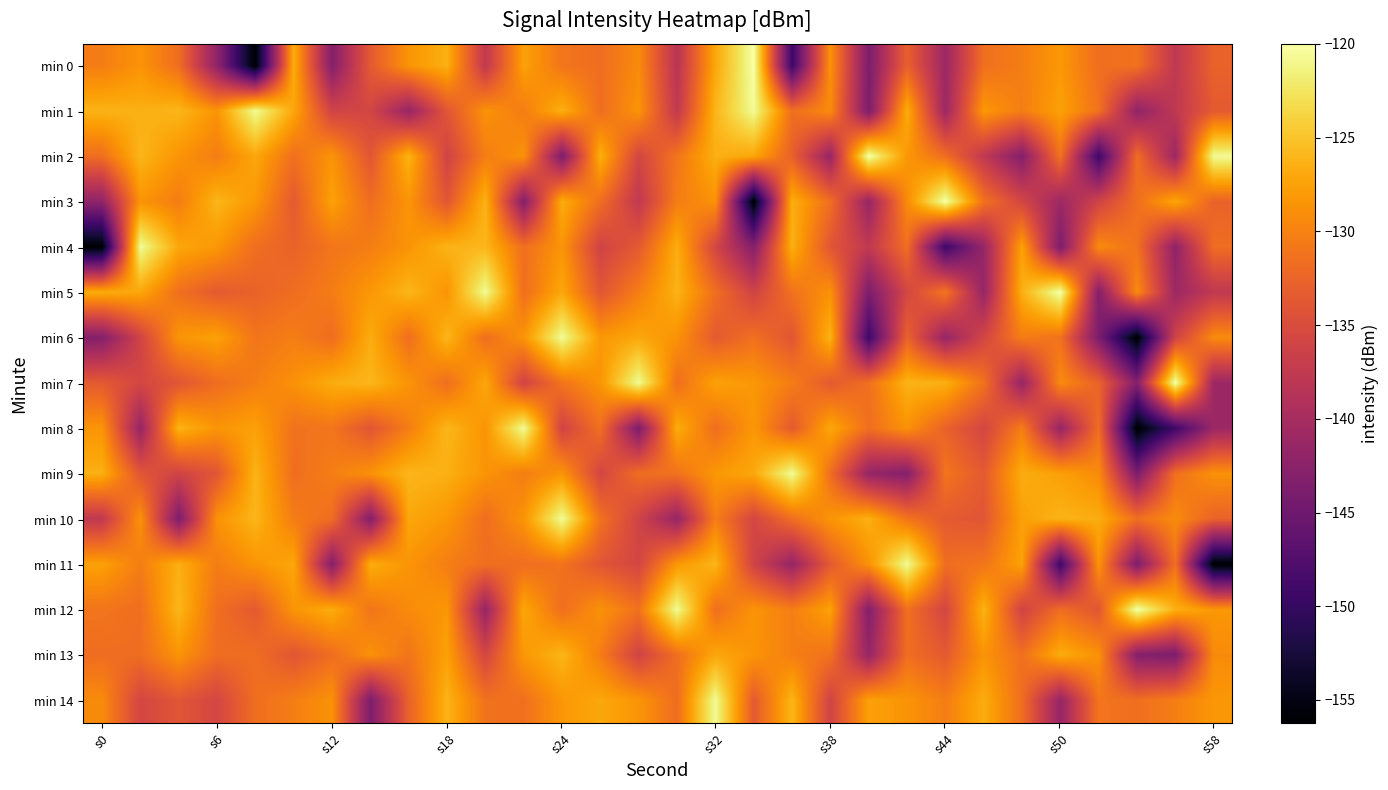

Reading right to left, transcribe all the data shown in this chart.

min 0: -132.7	-137.7	-131.3	-131.6	-128.3	-130.3	-131.5	-141.0	-132.9	-143.7	-128.7	-149.2	-120.0	-127.1	-138.3	-129.2	-131.7	-131.0	-127.6	-137.6	-126.4	-128.5	-133.5	-143.1	-126.7	-156.3	-142.1	-131.6	-128.6	-130.4
min 1: -133.5	-137.7	-142.1	-131.3	-127.6	-130.3	-128.3	-141.0	-126.7	-143.7	-129.2	-131.6	-120.6	-126.0	-137.6	-128.5	-131.6	-126.5	-130.4	-128.7	-133.9	-141.5	-135.7	-136.1	-127.1	-120.6	-128.5	-126.0	-126.5	-126.2
min 2: -120.6	-141.0	-131.7	-149.2	-131.3	-143.1	-137.6	-131.6	-128.3	-120.0	-141.5	-132.9	-127.1	-126.4	-131.0	-135.7	-126.5	-143.7	-128.7	-130.3	-136.1	-126.2	-133.9	-128.5	-131.5	-127.1	-130.4	-128.5	-126.0	-131.6
min 3: -132.7	-127.1	-131.5	-136.1	-141.0	-135.7	-131.3	-120.0	-129.2	-141.5	-131.6	-126.5	-156.3	-128.7	-130.3	-137.6	-131.6	-126.7	-143.1	-126.2	-133.9	-128.5	-131.7	-127.6	-133.5	-128.3	-126.0	-130.4	-128.5	-142.1
min 4: -131.7	-142.1	-131.3	-129.2	-143.7	-127.6	-141.5	-149.2	-131.6	-137.6	-133.9	-126.4	-143.1	-135.7	-126.7	-133.5	-136.1	-128.5	-131.5	-126.0	-126.2	-128.5	-130.3	-131.0	-132.7	-131.6	-128.3	-127.1	-120.6	-156.3
min 5: -137.6	-141.0	-129.2	-143.1	-120.0	-126.5	-141.5	-131.0	-135.7	-143.7	-128.7	-131.3	-136.1	-131.6	-126.2	-130.3	-133.9	-127.1	-131.6	-120.6	-128.5	-126.0	-128.3	-130.4	-131.7	-132.7	-133.5	-131.5	-127.1	-126.7
min 6: -129.2	-136.1	-156.3	-143.7	-131.3	-130.4	-135.7	-141.5	-132.7	-149.2	-126.2	-133.9	-131.5	-133.5	-128.7	-127.1	-128.3	-120.6	-128.5	-131.6	-126.0	-131.6	-126.7	-131.7	-130.3	-131.0	-127.6	-128.5	-136.1	-143.1
min 7: -141.0	-120.0	-143.1	-132.7	-129.2	-141.5	-131.3	-126.5	-126.2	-131.5	-133.5	-130.4	-128.3	-127.6	-131.6	-120.6	-128.5	-131.0	-136.1	-127.1	-131.6	-128.5	-126.0	-126.7	-128.7	-130.3	-131.7	-133.9	-135.7	-133.5
min 8: -141.0	-149.2	-156.3	-131.7	-141.5	-130.4	-135.7	-132.7	-128.7	-131.6	-127.1	-133.5	-128.3	-131.6	-126.7	-143.7	-131.5	-136.1	-120.6	-128.5	-126.0	-130.3	-133.9	-131.0	-131.3	-127.6	-128.5	-126.2	-141.5	-128.5
min 9: -128.7	-131.5	-143.7	-129.2	-127.6	-126.7	-133.5	-131.0	-143.1	-141.5	-131.6	-120.6	-127.1	-128.3	-131.3	-131.7	-135.7	-128.5	-130.4	-128.5	-126.4	-126.0	-128.7	-130.3	-131.6	-126.2	-133.9	-136.1	-133.9	-126.4
min 10: -132.7	-129.2	-131.5	-126.7	-126.2	-127.6	-133.9	-133.5	-131.0	-126.4	-128.5	-131.6	-135.7	-130.3	-141.5	-136.1	-131.3	-120.6	-128.5	-131.6	-128.3	-127.1	-143.1	-131.7	-130.4	-126.0	-128.7	-143.7	-128.7	-137.6
min 11: -156.3	-131.5	-143.7	-128.5	-149.2	-127.6	-131.0	-131.7	-120.6	-128.7	-133.5	-141.5	-136.1	-126.0	-128.3	-135.7	-133.9	-131.3	-131.6	-131.6	-130.3	-128.5	-126.7	-143.1	-127.1	-128.5	-130.4	-126.5	-130.4	-127.6
min 12: -128.3	-126.4	-120.0	-133.9	-131.7	-136.1	-126.2	-135.7	-131.5	-143.1	-127.6	-130.3	-128.5	-131.6	-120.6	-131.3	-128.7	-131.6	-127.1	-141.5	-128.3	-129.2	-131.0	-126.7	-128.5	-133.5	-131.6	-126.0	-131.6	-131.0
min 13: -129.2	-143.7	-143.1	-128.7	-126.7	-131.5	-128.5	-133.5	-131.6	-141.5	-131.3	-130.3	-128.5	-127.1	-131.6	-136.1	-130.4	-126.0	-128.3	-135.7	-127.6	-131.0	-128.7	-131.7	-133.9	-131.7	-131.7	-128.5	-131.7	-131.7
min 14: -128.3	-130.3	-131.6	-131.0	-141.5	-131.6	-126.7	-130.4	-128.5	-127.6	-136.1	-126.0	-133.5	-120.6	-131.7	-128.5	-127.1	-128.3	-131.5	-131.3	-126.2	-132.7	-143.7	-128.7	-130.3	-131.6	-135.7	-133.9	-135.7	-129.2